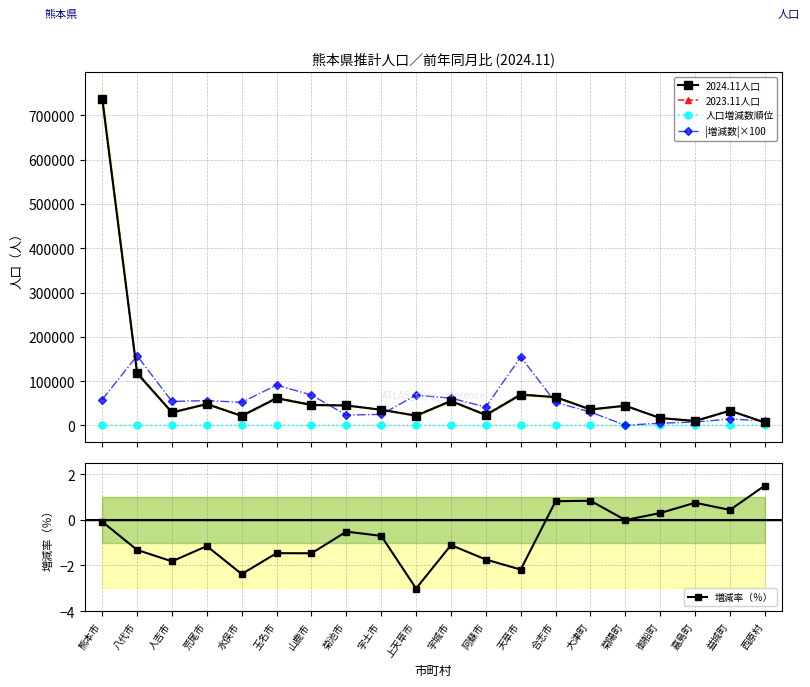

Does the chart have visible grid lines?

Yes